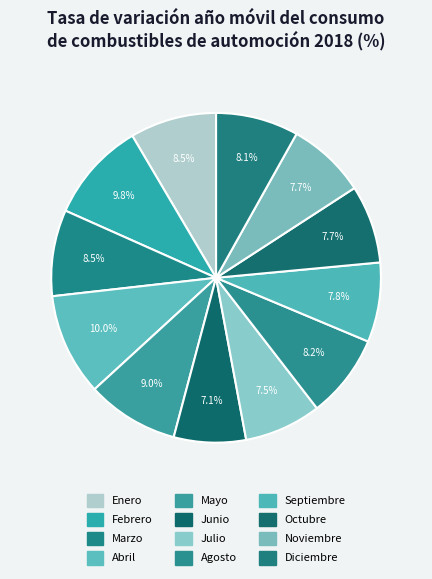

Count the number of slices in the pie.

12